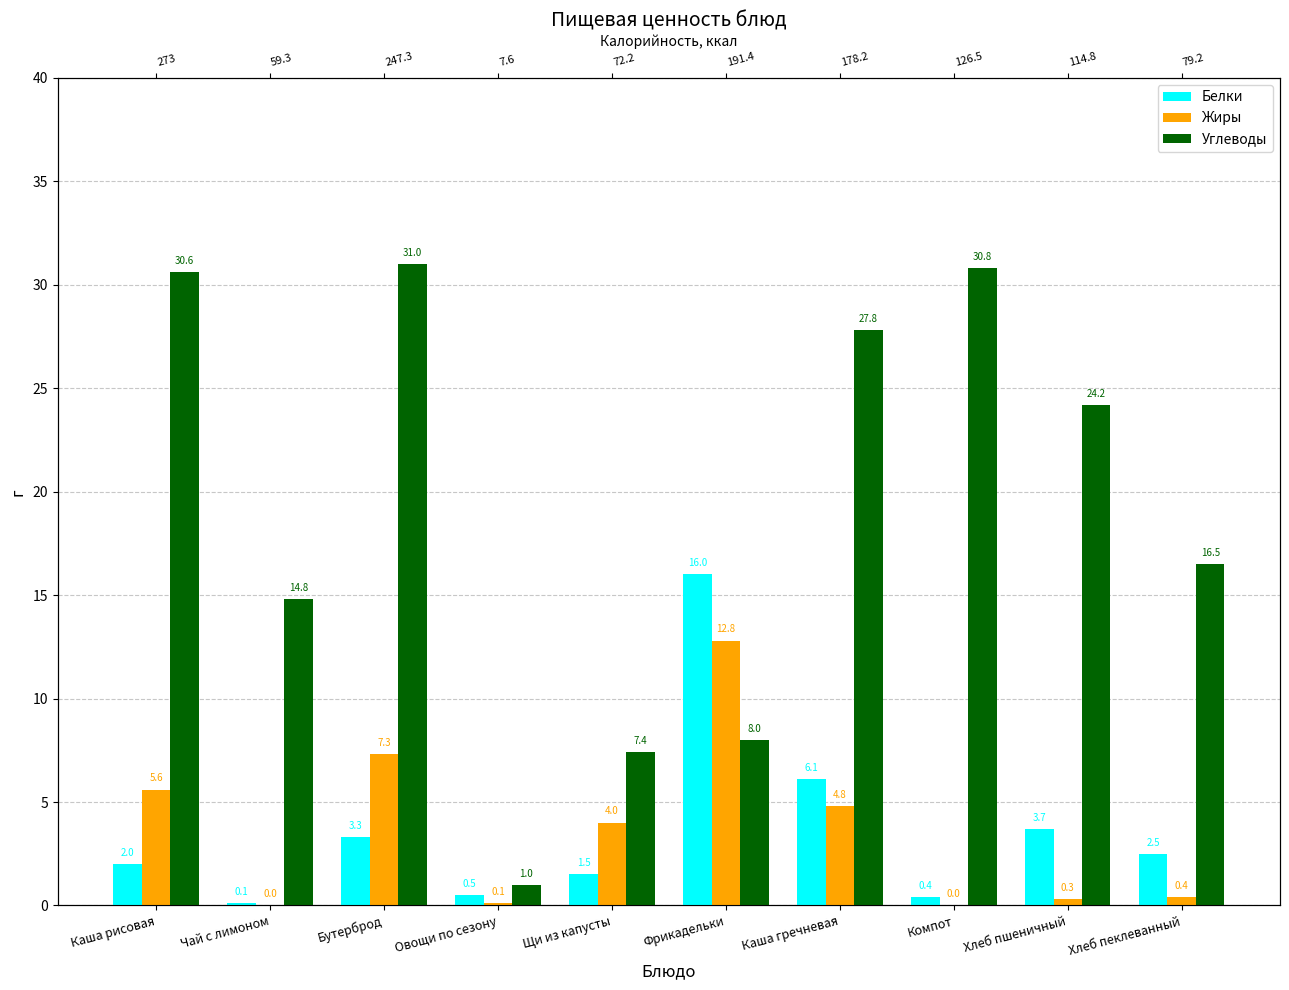

What is the difference between the second highest and second lowest values in the Белки series?

5.7